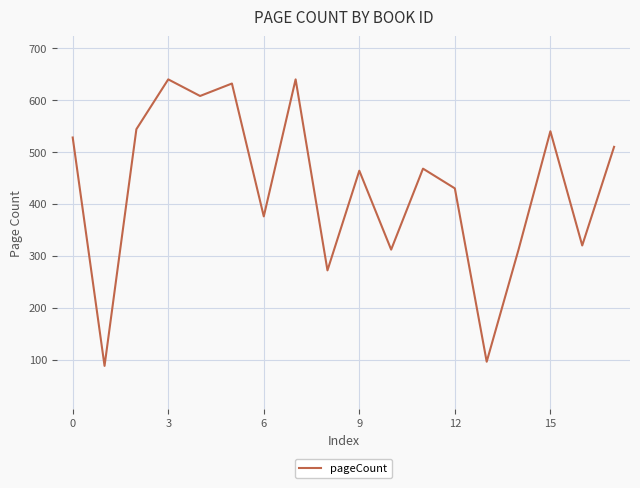

What is the smallest value displayed?

88